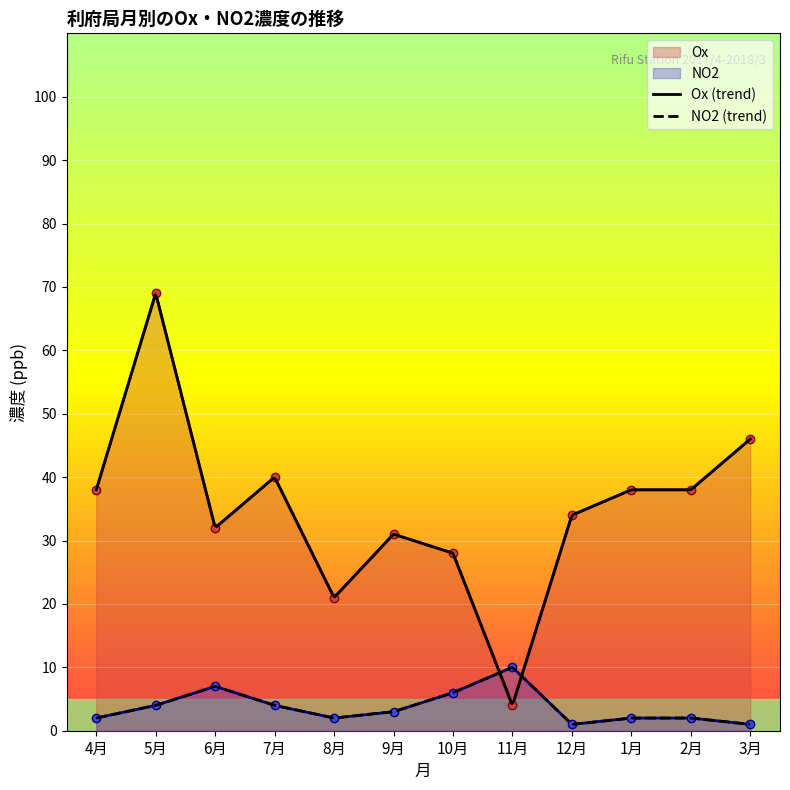

What is the label of the 8th point from the left?

11月